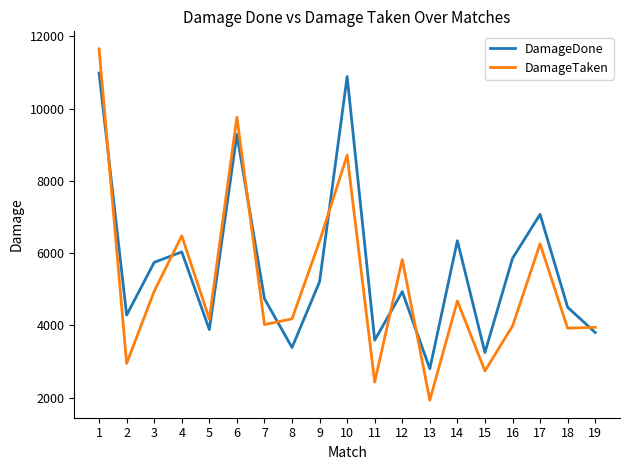

Where is the first local maximum for DamageDone?

4